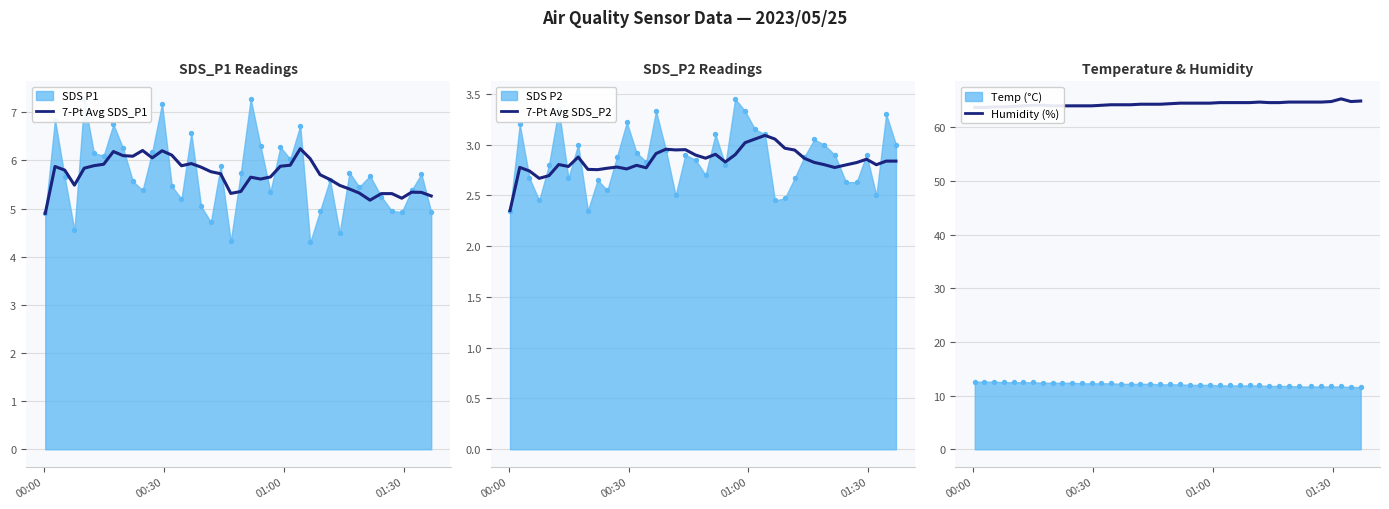

At how many categories does at least one series exceed 43?

40